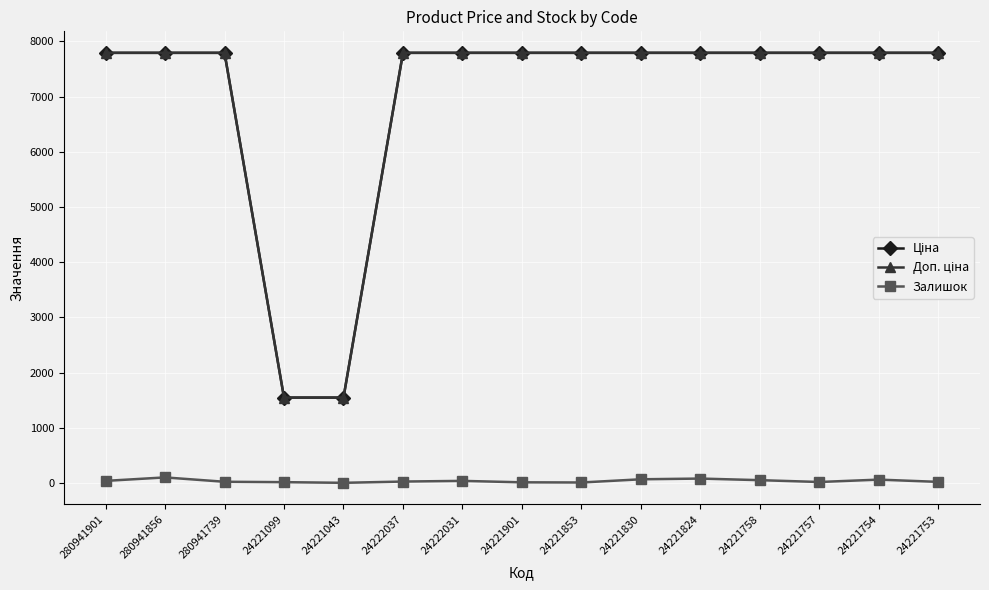

True or false: Залишок has more than 0 interior local peaks.

True